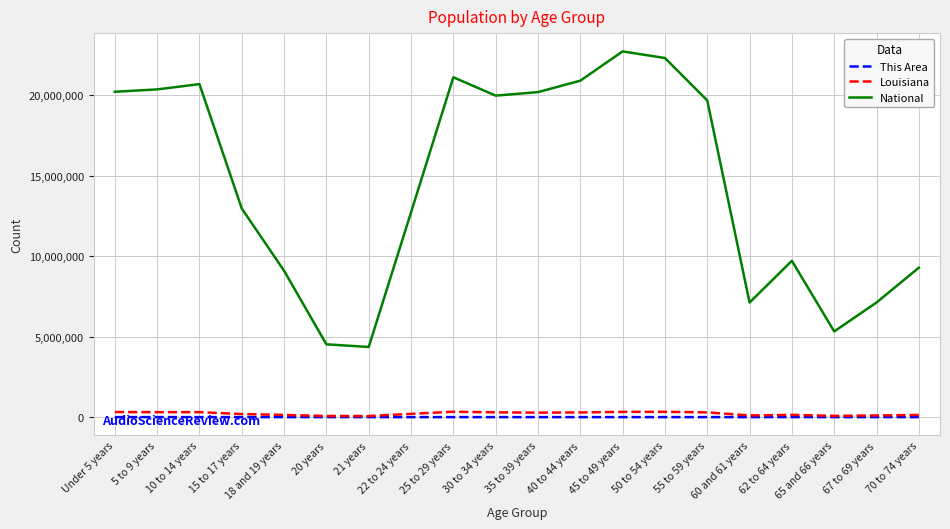

What is the difference between the maximum and minimum values in the National series?

18354297